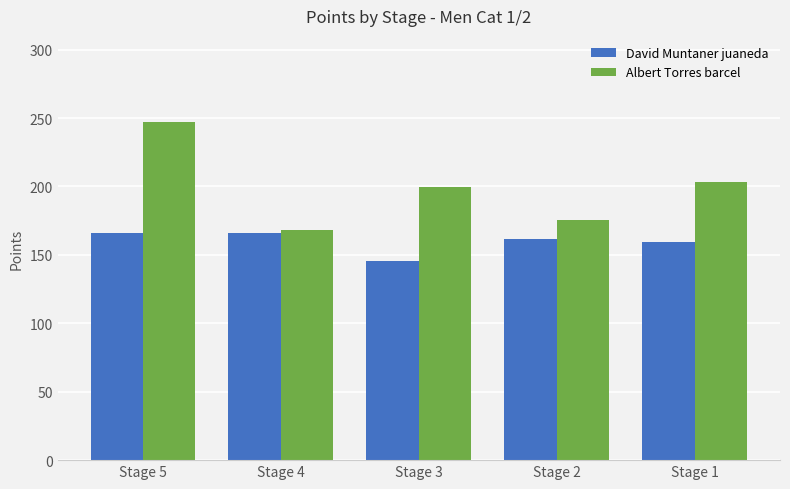

How many groups of bars are there?

5